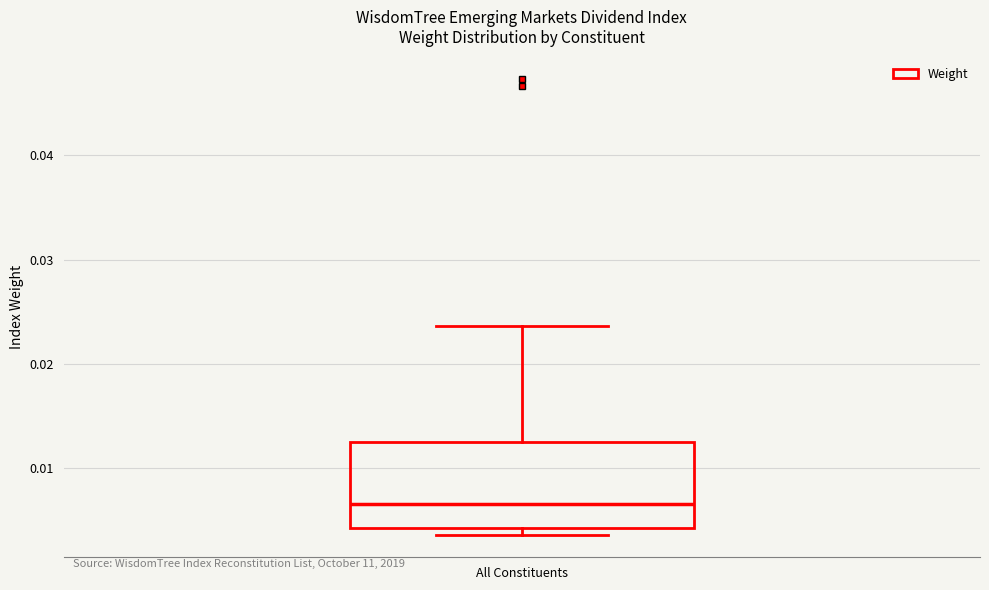

Where is the upper edge of the box for All Constituents on the y-axis? The values are not printed on the chart, so give them approximately, as read against the axis.

0.013